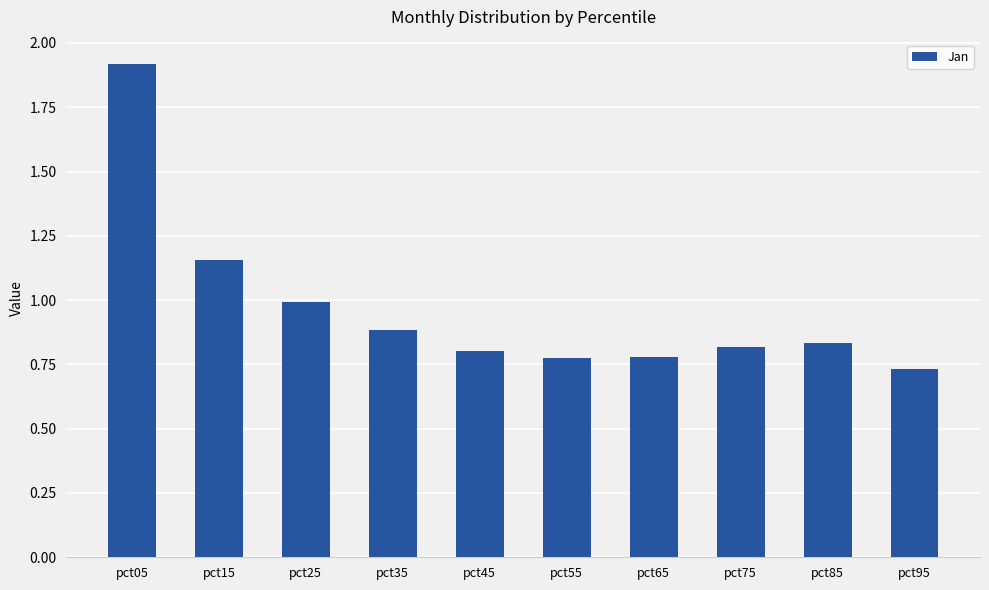

Where is the data nearest to the value 1?

pct25